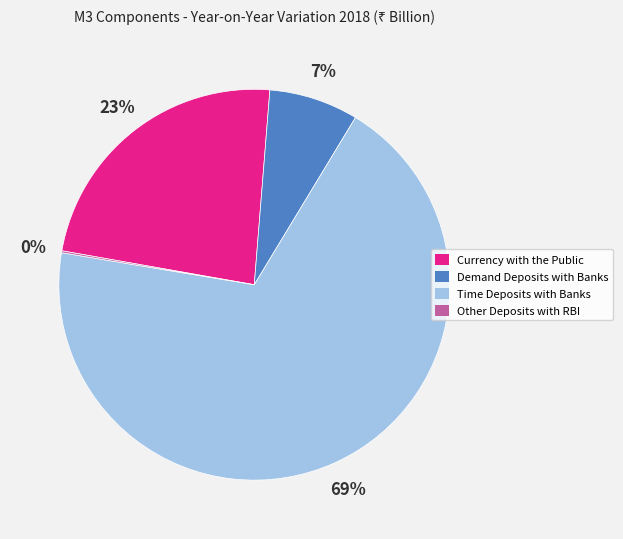

Which has a higher value, Time Deposits with Banks or Demand Deposits with Banks?

Time Deposits with Banks